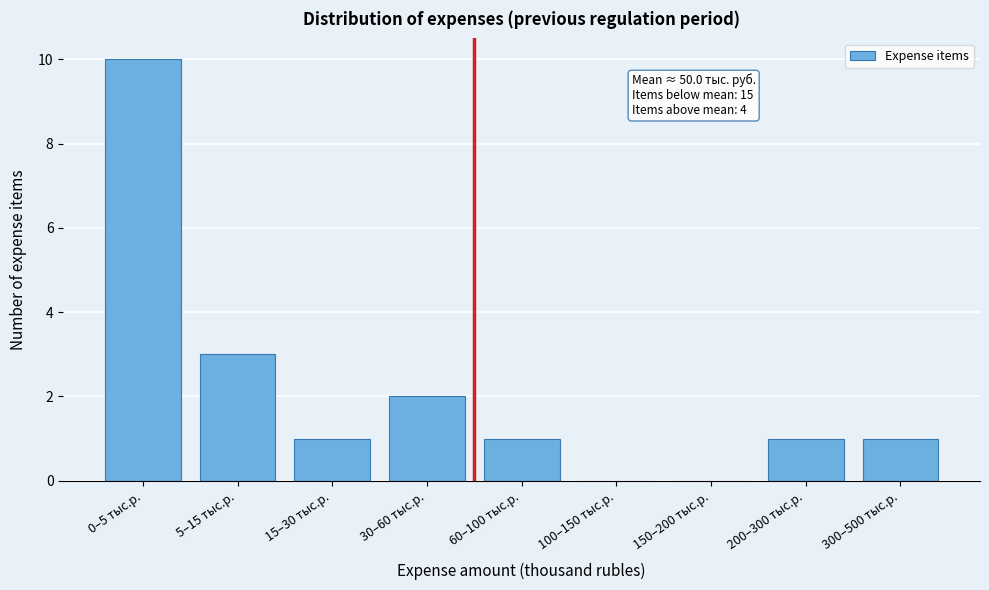

Reading left to right, extract all data points from this chart.

0–5 тыс.р.=10	5–15 тыс.р.=3	15–30 тыс.р.=1	30–60 тыс.р.=2	60–100 тыс.р.=1	100–150 тыс.р.=0	150–200 тыс.р.=0	200–300 тыс.р.=1	300–500 тыс.р.=1